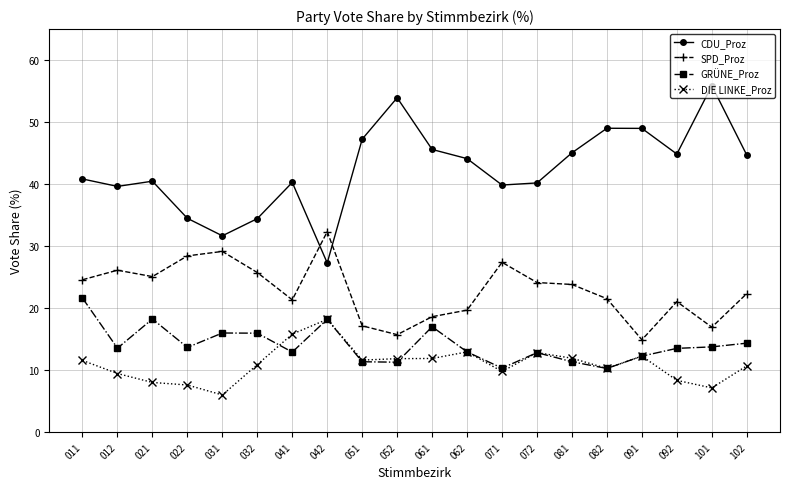

Is the value of GRÜNE_Proz at 072 greater than the value of DIE LINKE_Proz at 071?

Yes